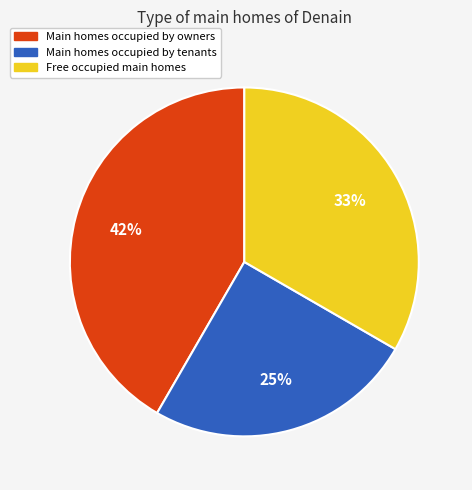

To the nearest percent, what is the difference between the largest and smallest slice percentages?

17%